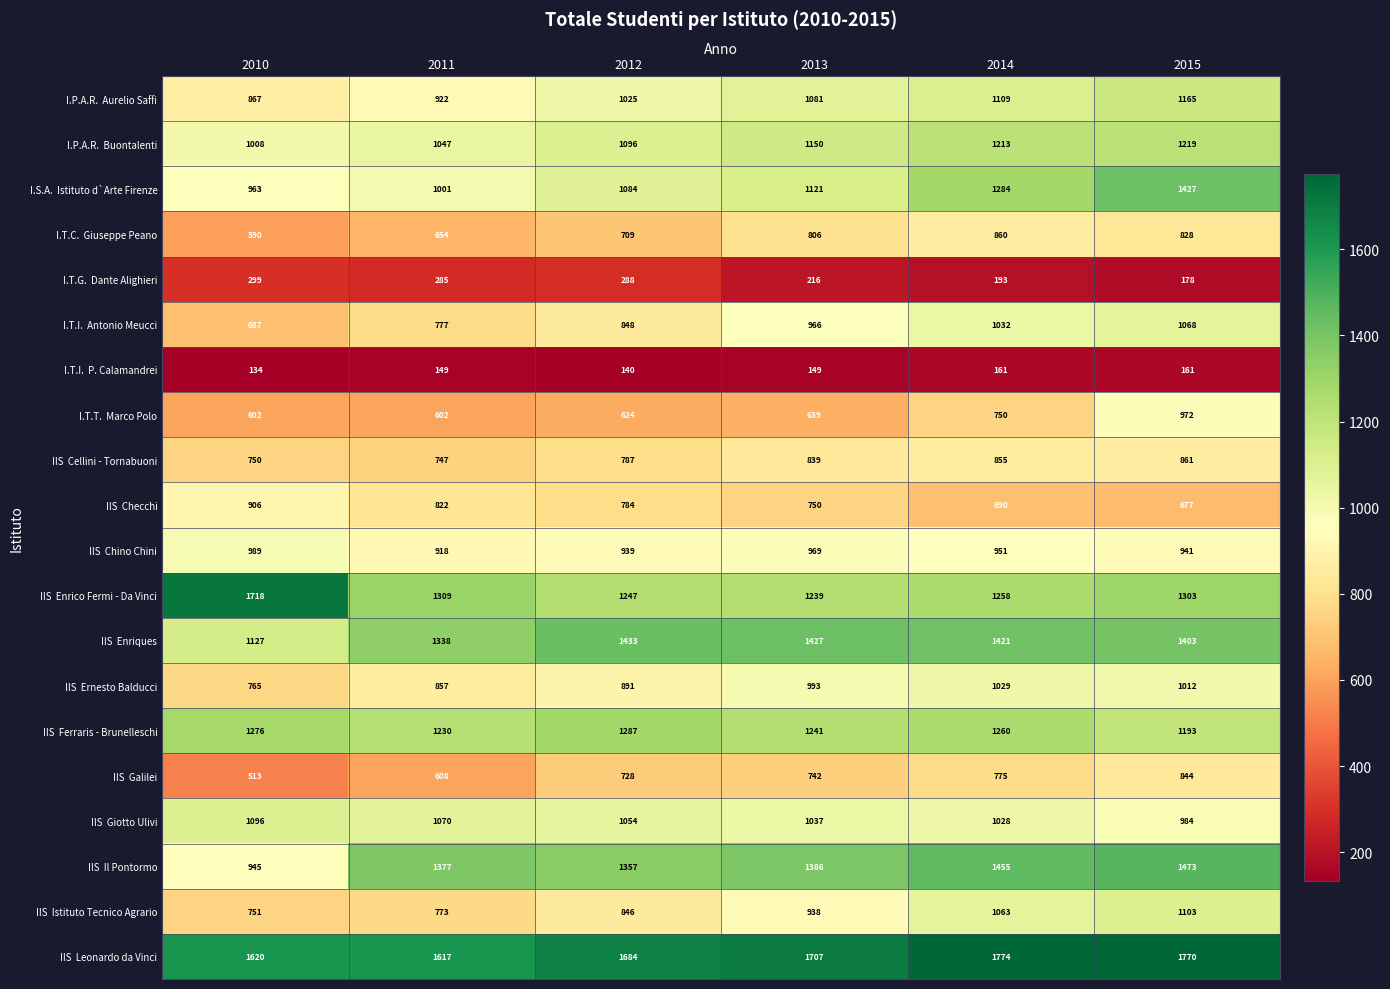

What is the spread (max minus min) of values at 2010?

1584